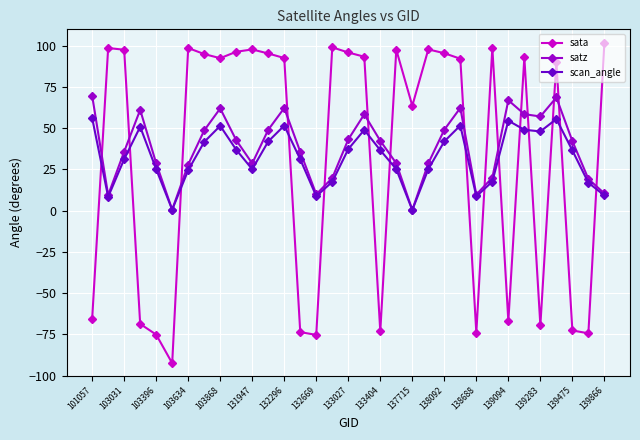

How many series are shown in this chart?

3